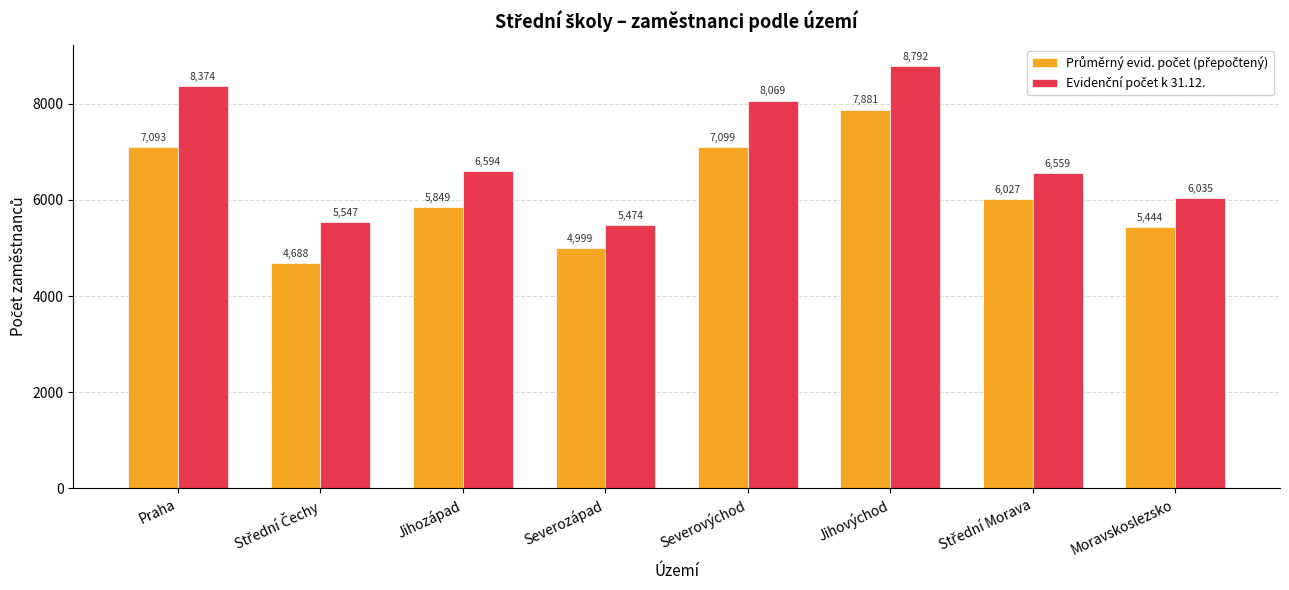

At how many categories does at least one series exceed 6746?

3